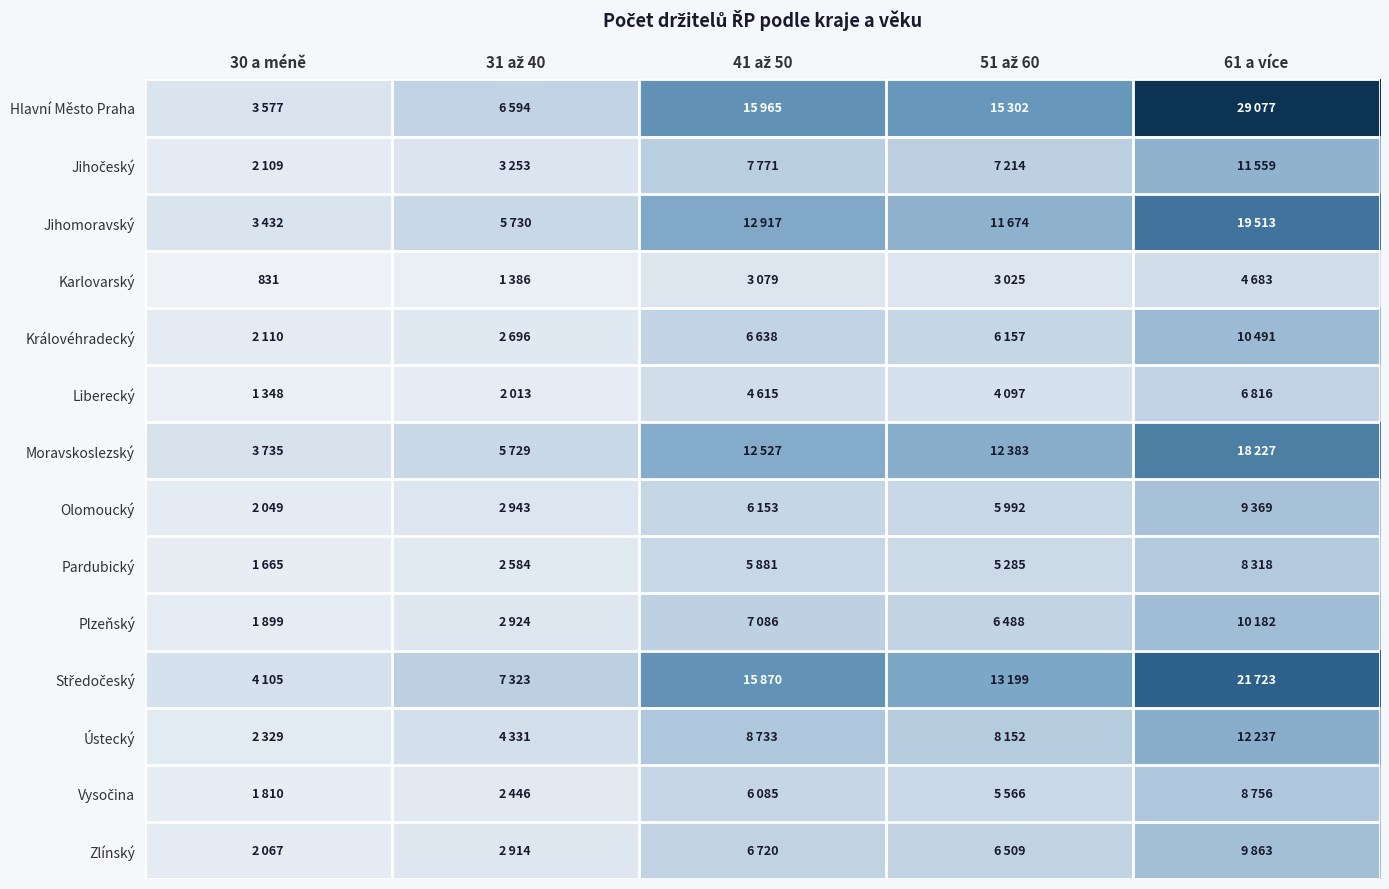

Between 51 až 60 and 61 a více, which series saw the biggest shift?

Hlavní Město Praha